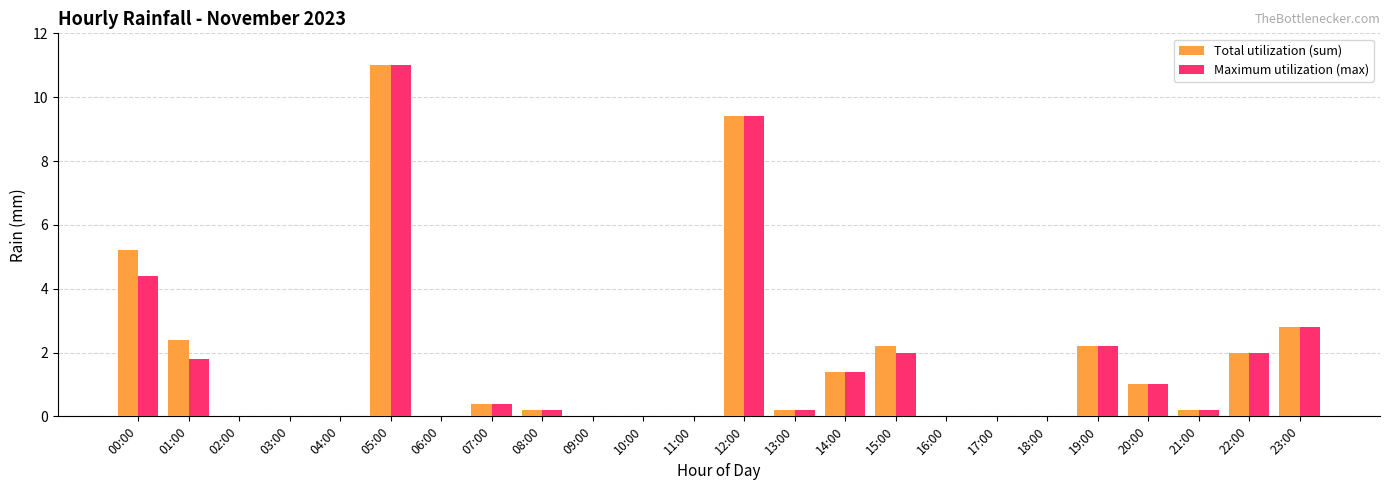

The value of Total utilization (sum) at 11:00 is 0.0. True or false?

True